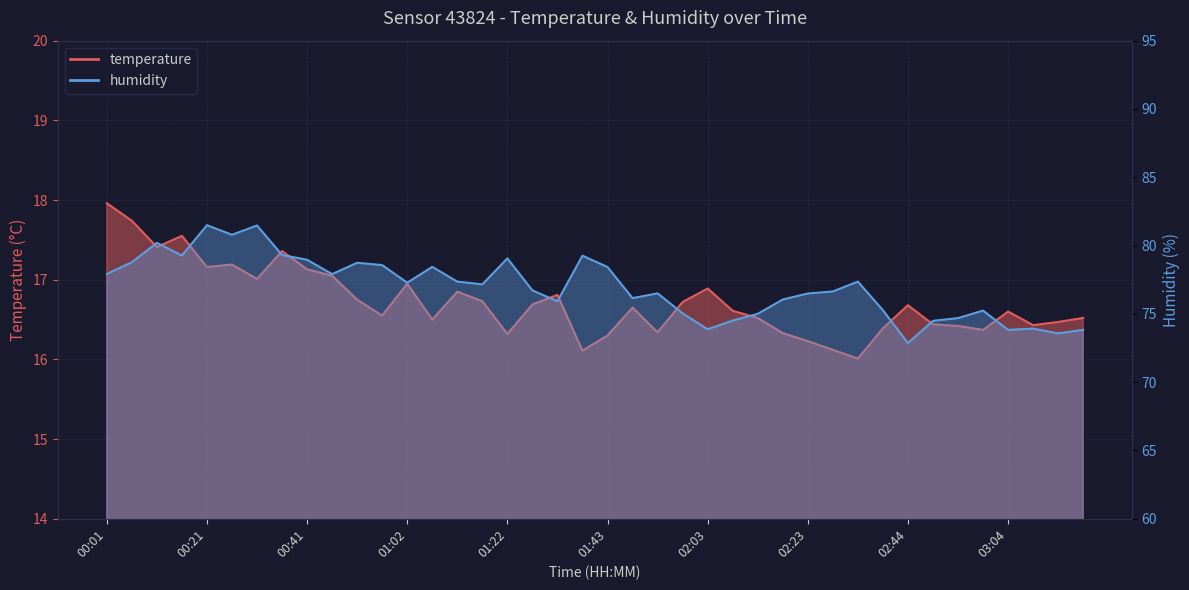

List the labels in order of humidity value, largest first.

00:21, 00:31, 00:26, 00:11, 00:36, 00:16, 01:38, 01:22, 00:41, 00:06, 00:51, 00:57, 01:07, 01:43, 00:01, 00:46, 01:12, 02:33, 01:02, 01:17, 01:28, 02:28, 01:53, 02:23, 01:48, 02:18, 01:33, 02:39, 02:59, 01:58, 02:13, 02:54, 02:08, 02:49, 03:09, 02:03, 03:04, 03:19, 03:14, 02:44